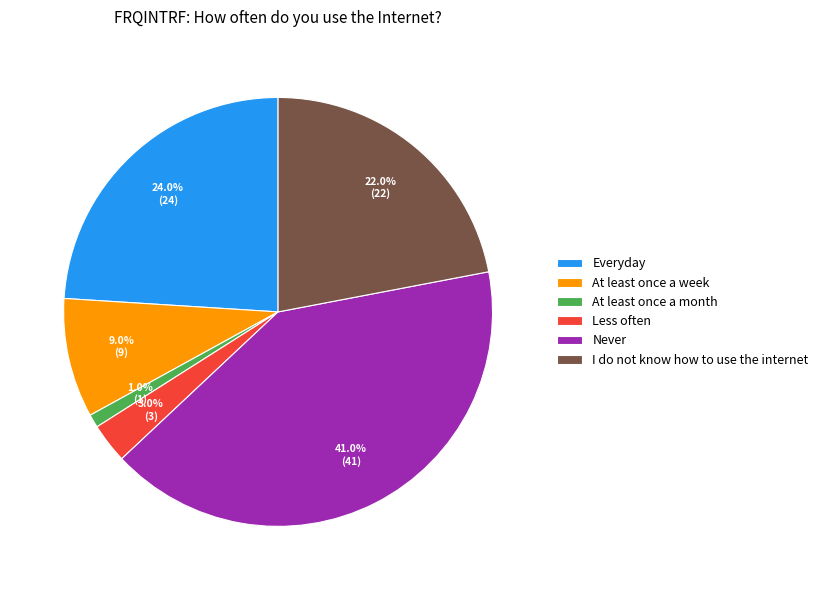

True or false: I do not know how to use the internet accounts for 36% of the total.

False